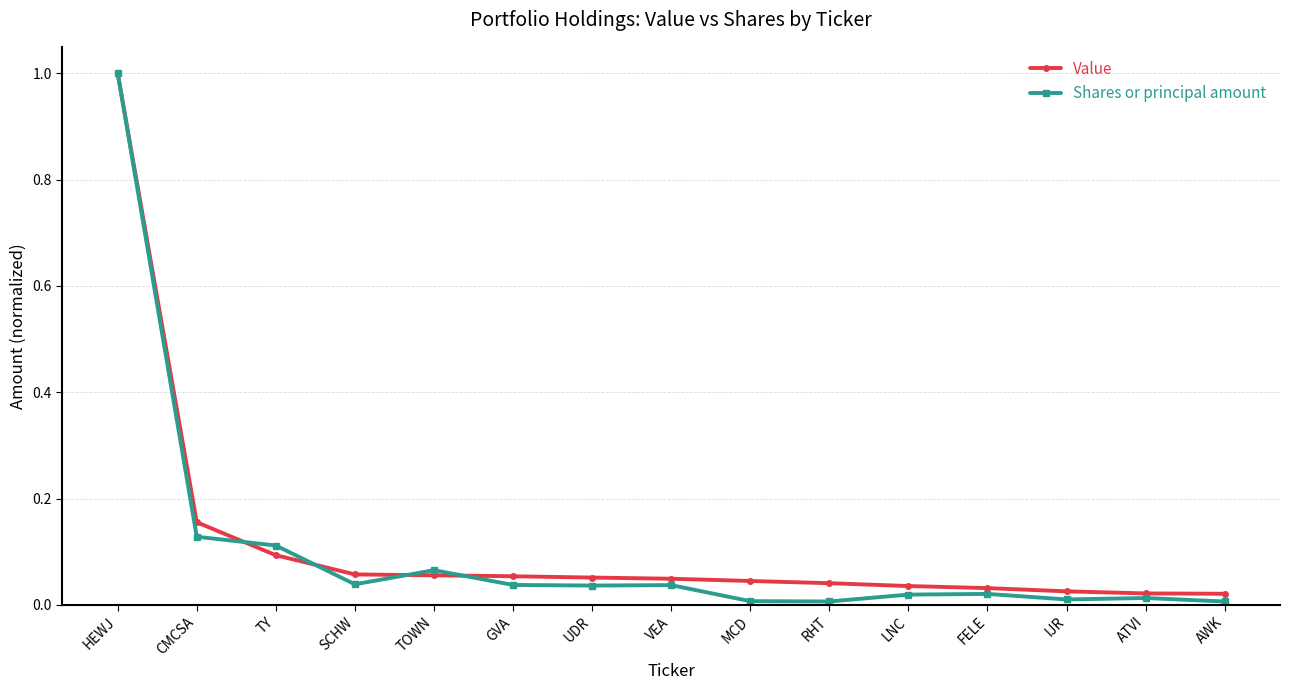

Does the chart display data point markers on the line(s)?

Yes